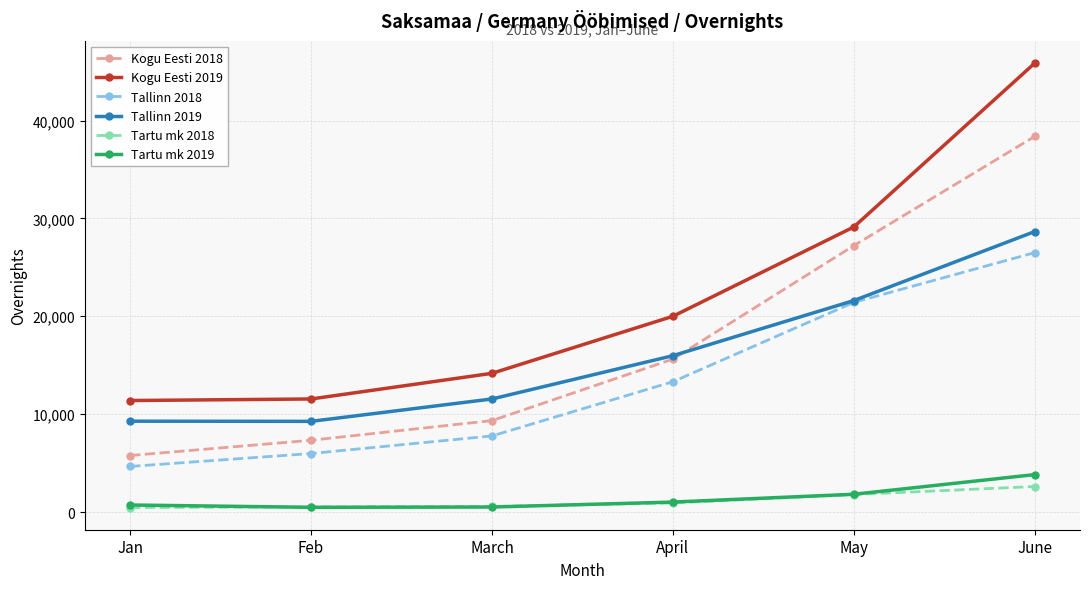

What is the label of the 1st point from the left?

Jan